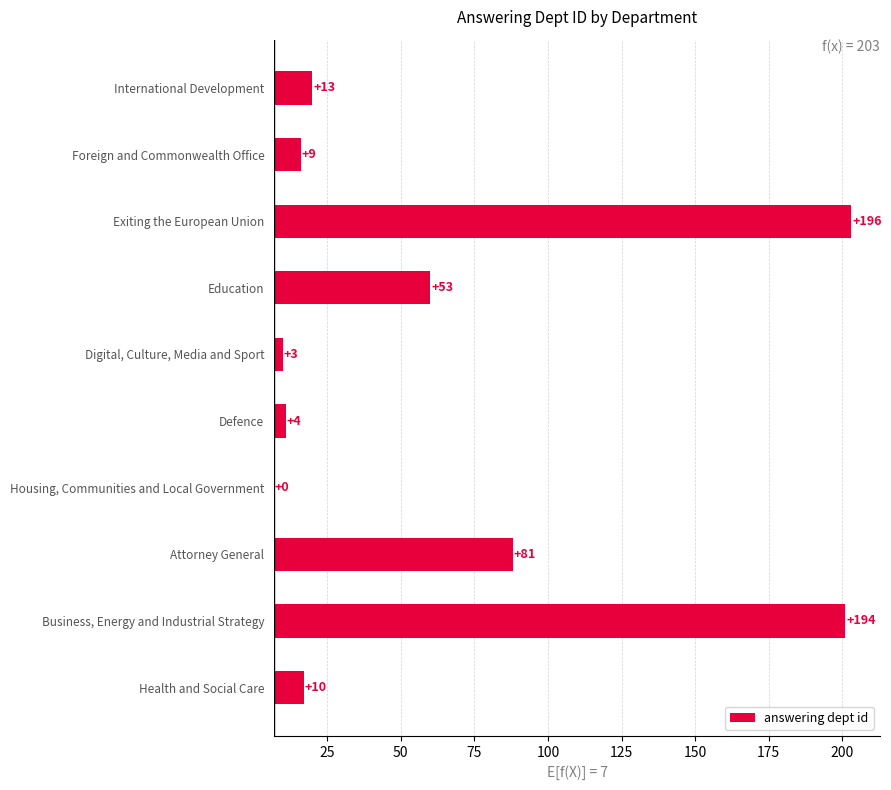

How many distinct data groups are displayed?

1